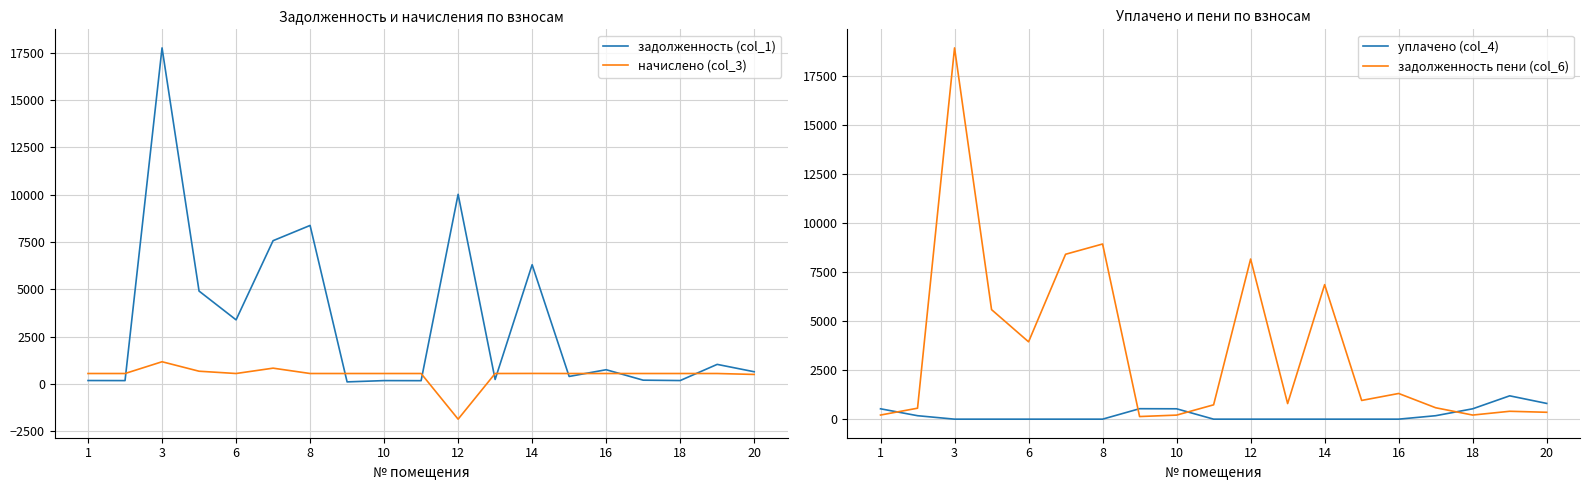

The value of начислено (col_3) at 14 is 557.9. True or false?

True